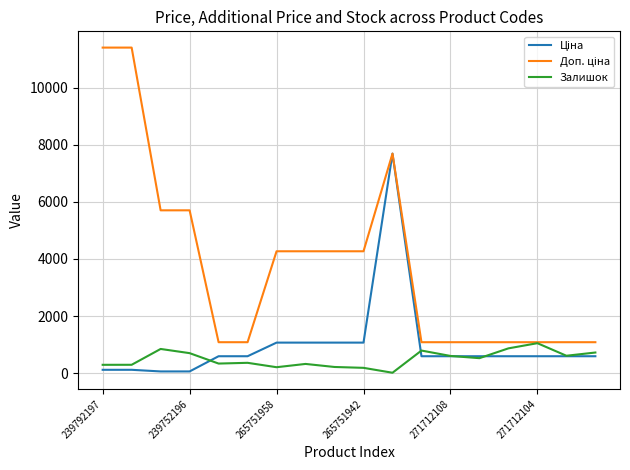

True or false: Ціна has more than 0 points higher than both neighbors.

True